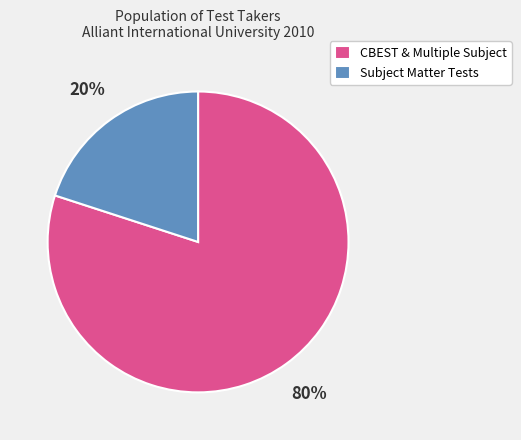

Which category has the smallest portion of the pie?

Subject Matter Tests